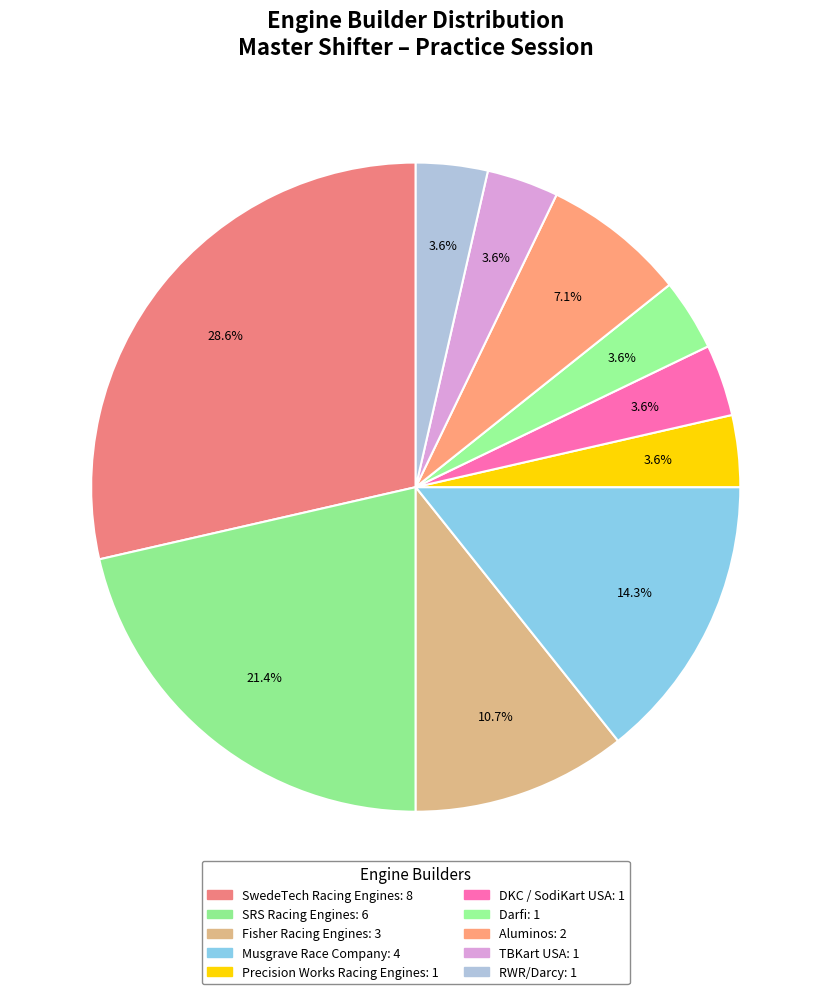

How many slices are in this pie chart?

10